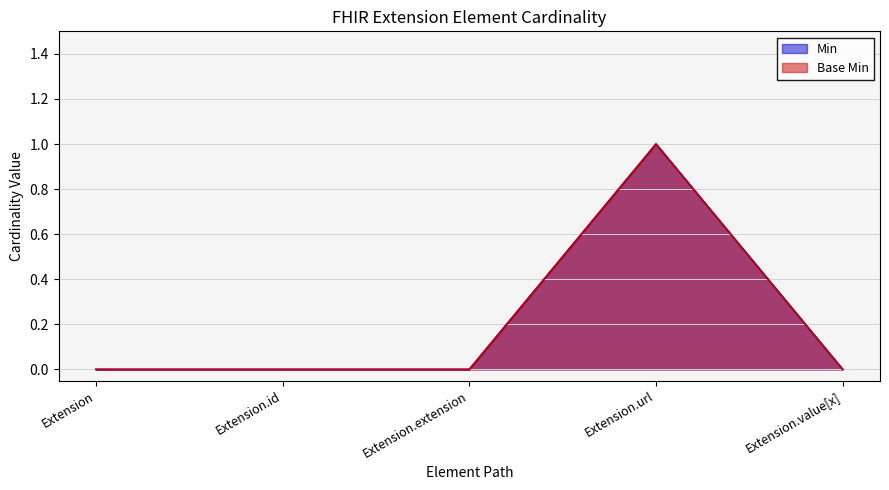

Rank the series at Extension.url from highest to lowest value.

Min, Base Min